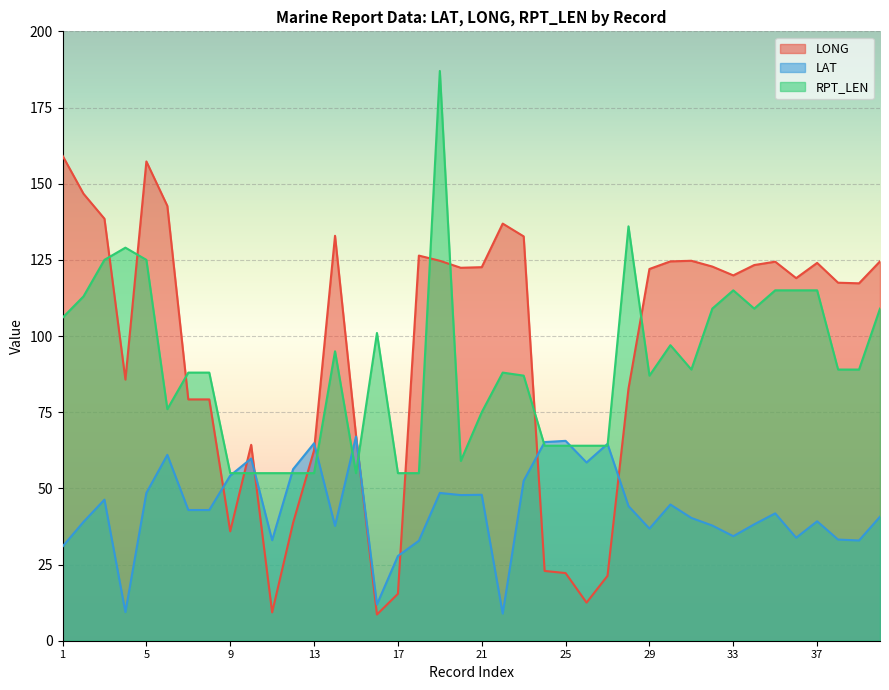

At which category is the sum across all series the highest?

19